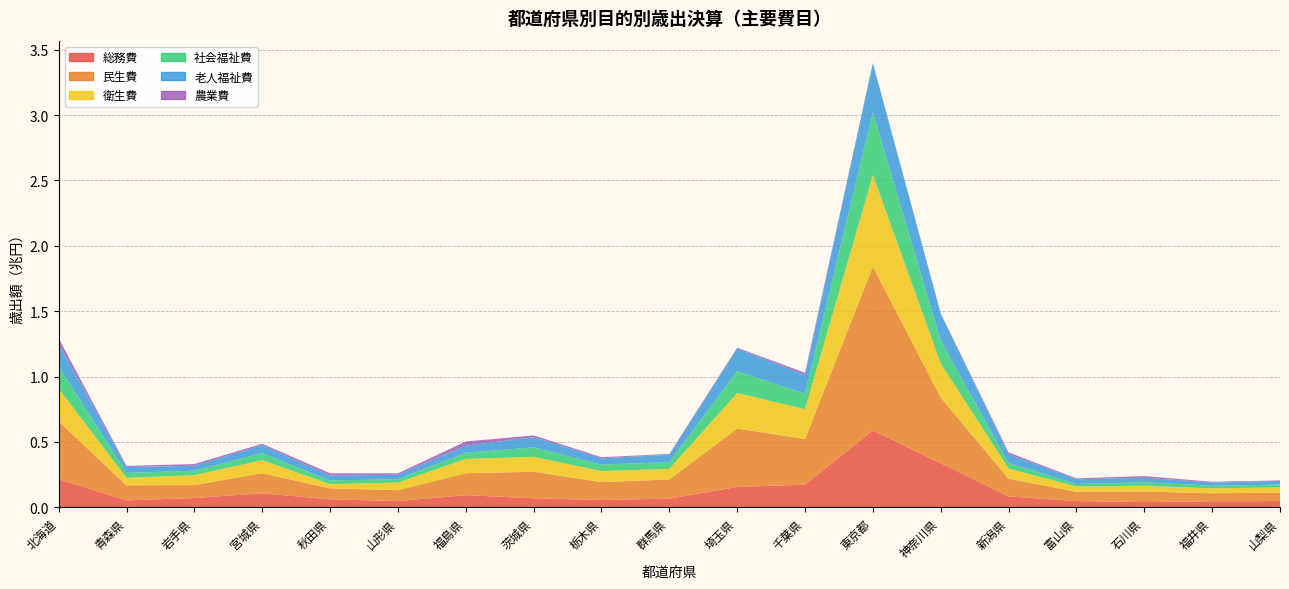

Reading left to right, transcribe all the data shown in this chart.

総務費: 214217423	52930433	70922690	107244946	61087821	47810443	92636634	68962494	55886700	66006534	155877949	172899261	587823365	337011484	83044947	47482384	39790945	46166893	47614889
民生費: 443129256	115262480	98749250	153775063	83302216	83222875	167769620	202986163	136776108	146904078	445918918	349712455	1254175849	502452967	135344106	71332649	80836871	60973772	64618345
衛生費: 250731842	57087756	76268933	99642627	32593978	58288877	109569665	114066904	83906713	80705249	272003843	227664955	698588374	260955147	77808538	40143543	44062224	37689832	40092066
社会福祉費: 171627066	37800396	34093540	54047827	28239358	25452746	47530951	71626859	49641301	51612579	166961220	117979669	480100664	174424309	41790340	19472424	26942685	20276143	21964594
老人福祉費: 170425088	44870664	37857644	60221023	36981102	33586091	53951101	77744978	48616408	56517222	172732416	144065450	373320794	204485605	67800910	35873218	34375030	24230055	26801954
農業費: 42181676	8569506	12932163	10981934	17822516	11354038	31782095	14218788	8367780	6069796	7315306	16047189	4575673	4026130	13857196	6568234	12691149	5844226	4453142